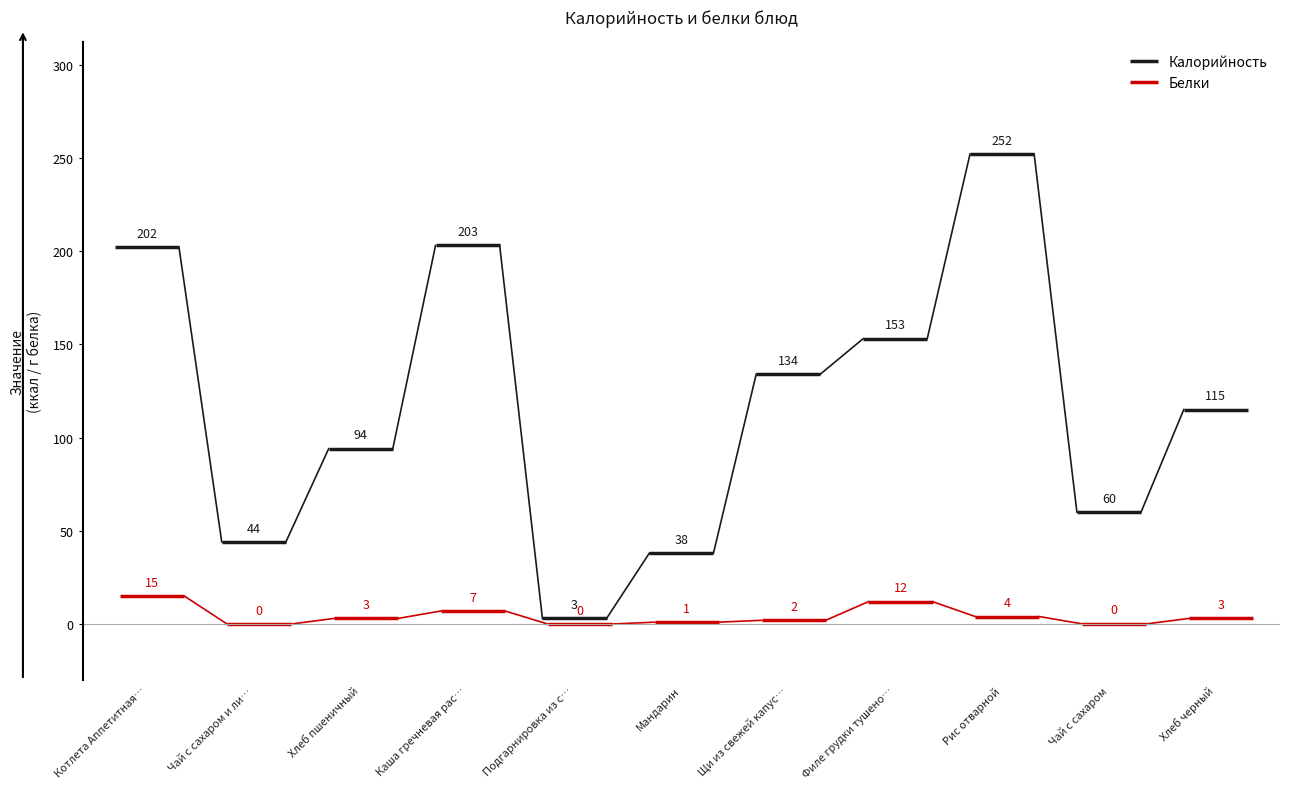

List the series in order of their peak value, lowest first.

Белки, Калорийность